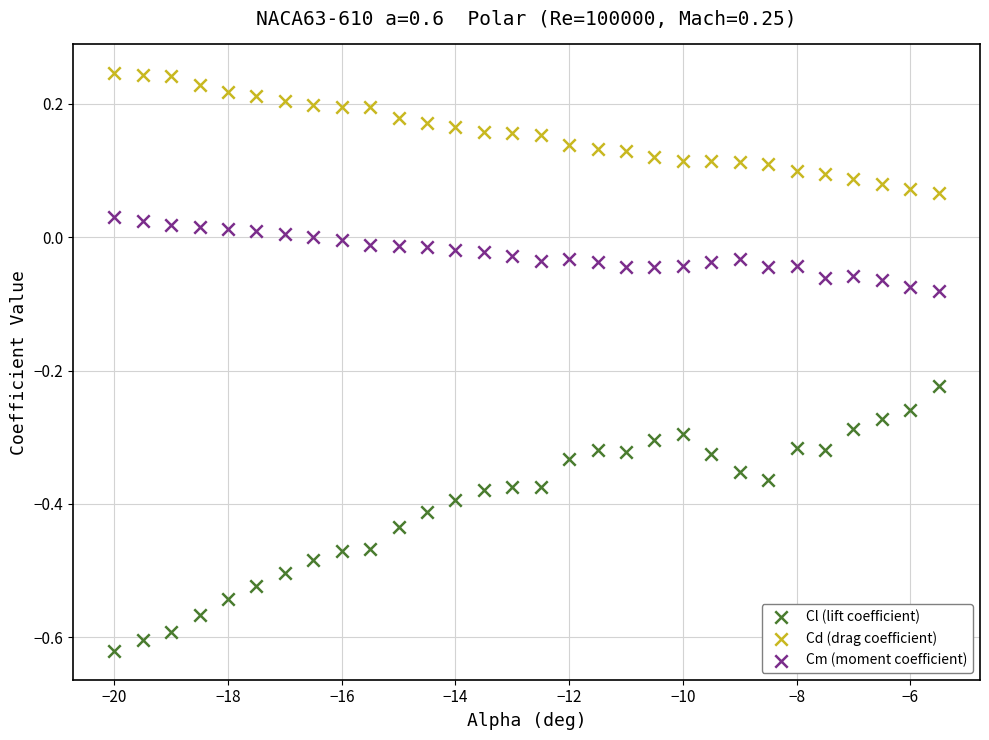

What are all the series names shown in the legend?

Cl (lift coefficient), Cd (drag coefficient), Cm (moment coefficient)